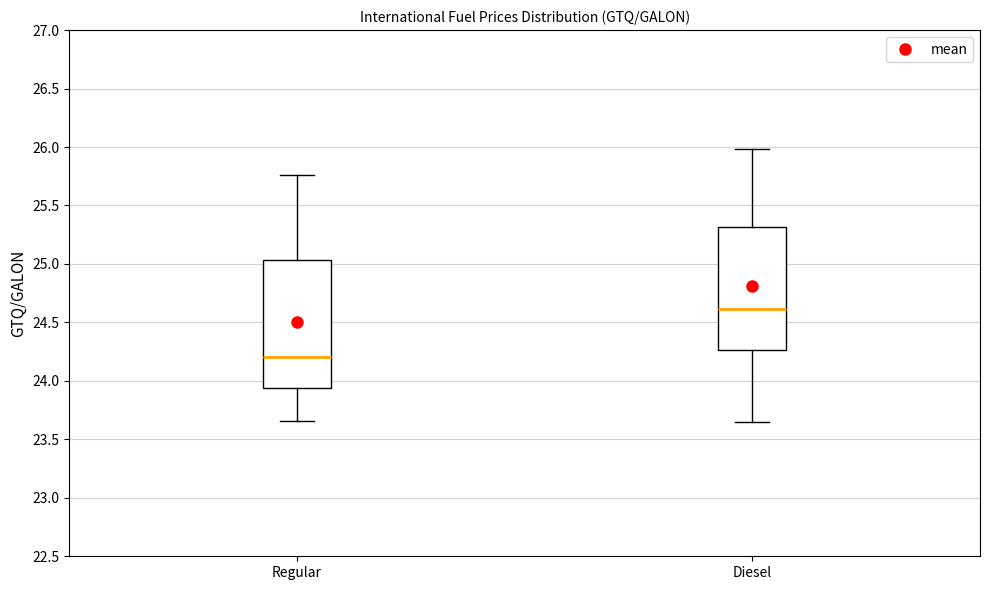

Where does the median line of the box for Regular sit on the y-axis? The values are not printed on the chart, so give them approximately, as read against the axis.

24.20